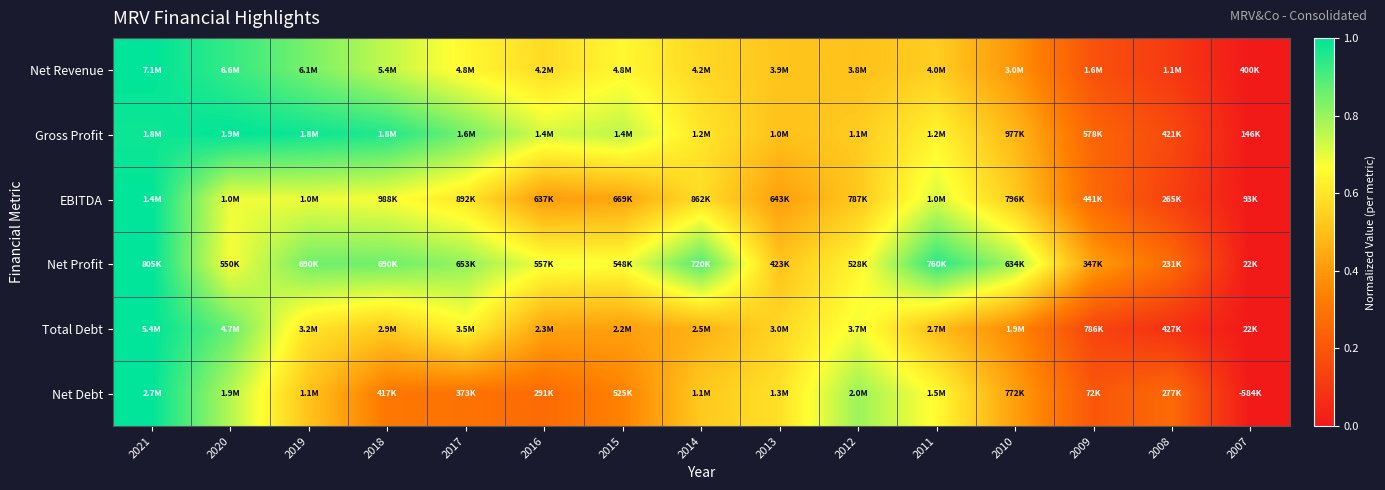

Reading left to right, transcribe all the data shown in this chart.

Net Revenue: 2021=1.0	2020=0.9	2019=0.8	2018=0.7	2017=0.6	2016=0.6	2015=0.6	2014=0.6	2013=0.5	2012=0.5	2011=0.5	2010=0.4	2009=0.2	2008=0.1	2007=0.0
Gross Profit: 2021=1.0	2020=1.0	2019=1.0	2018=1.0	2017=0.8	2016=0.7	2015=0.8	2014=0.6	2013=0.5	2012=0.5	2011=0.6	2010=0.5	2009=0.2	2008=0.2	2007=0.0
EBITDA: 2021=1.0	2020=0.7	2019=0.7	2018=0.7	2017=0.6	2016=0.4	2015=0.4	2014=0.6	2013=0.4	2012=0.5	2011=0.7	2010=0.5	2009=0.3	2008=0.1	2007=0.0
Net Profit: 2021=1.0	2020=0.7	2019=0.9	2018=0.9	2017=0.8	2016=0.7	2015=0.7	2014=0.9	2013=0.5	2012=0.6	2011=0.9	2010=0.8	2009=0.4	2008=0.3	2007=0.0
Total Debt: 2021=1.0	2020=0.9	2019=0.6	2018=0.5	2017=0.6	2016=0.4	2015=0.4	2014=0.5	2013=0.6	2012=0.7	2011=0.5	2010=0.4	2009=0.1	2008=0.1	2007=0.0
Net Debt: 2021=1.0	2020=0.8	2019=0.5	2018=0.3	2017=0.3	2016=0.3	2015=0.3	2014=0.5	2013=0.6	2012=0.8	2011=0.7	2010=0.4	2009=0.2	2008=0.3	2007=0.0